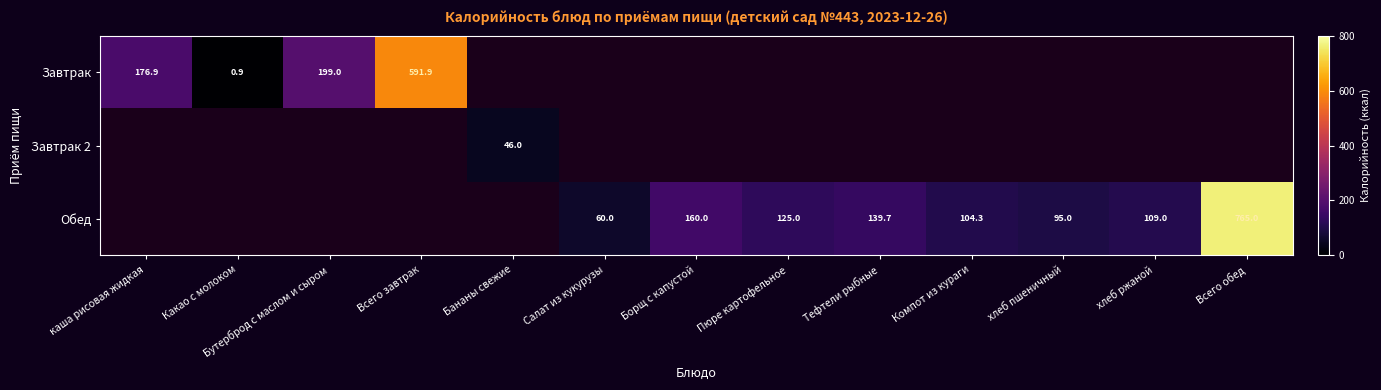

Is it true that Завтрак 2 equals 23.4 at Бананы свежие?

False